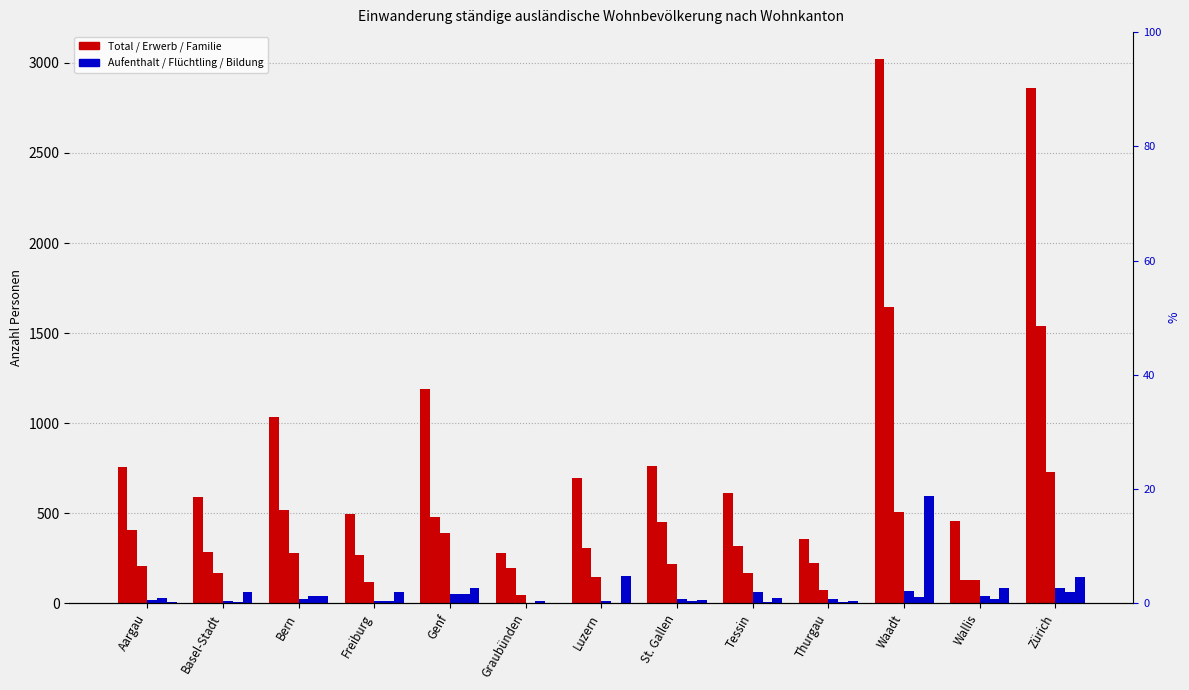

Which series has the widest spread of values?

Total Einwanderung